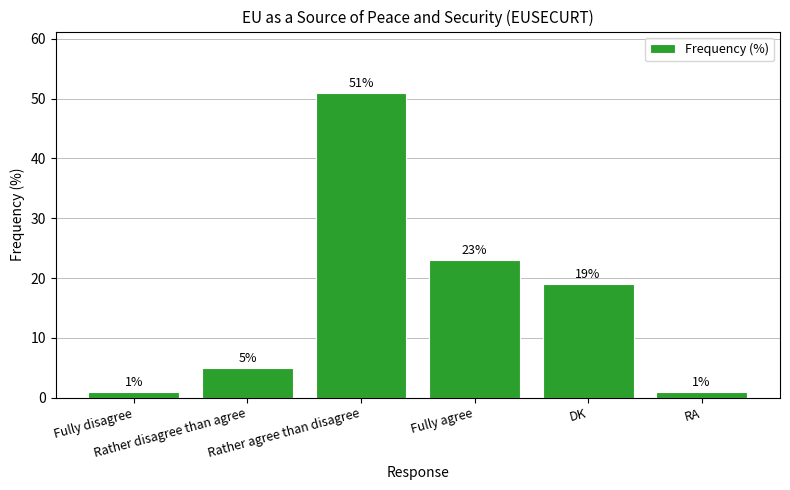

Reading left to right, list all the values displayed in this chart.

1	5	51	23	19	1